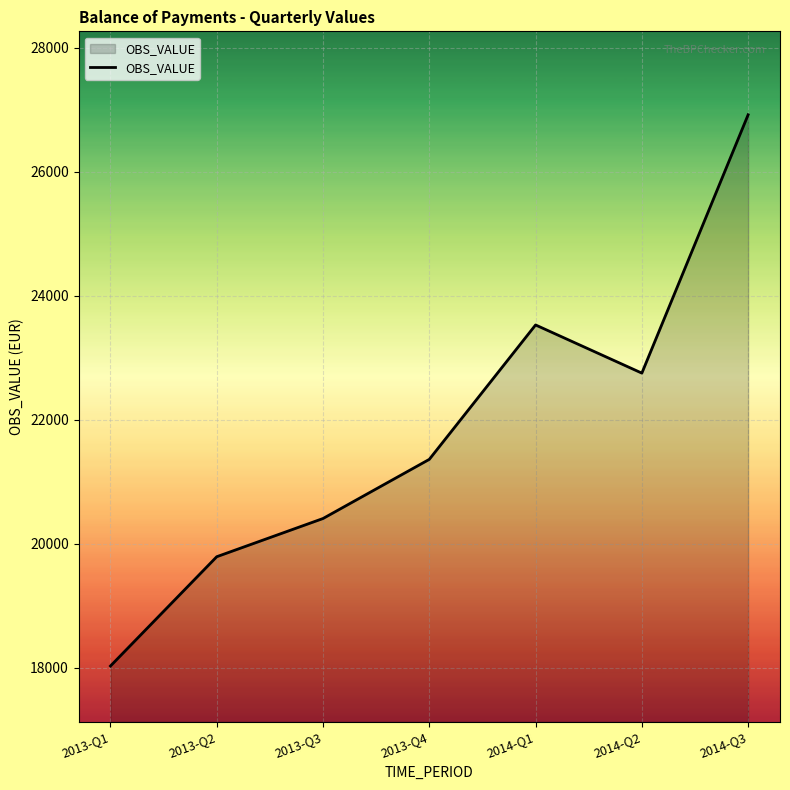

List the labels in order of value, largest first.

2014-Q3, 2014-Q1, 2014-Q2, 2013-Q4, 2013-Q3, 2013-Q2, 2013-Q1